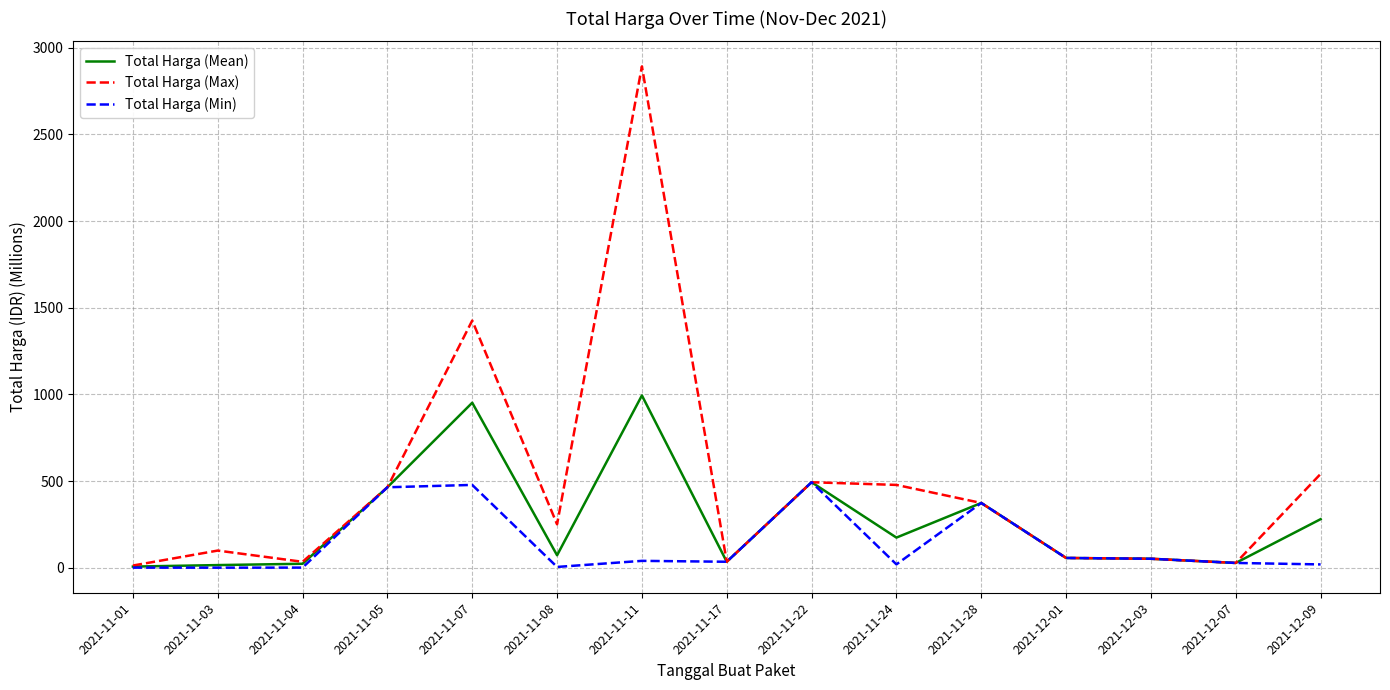

Rank the series by their maximum value, from highest to lowest.

Total Harga (Max), Total Harga (Mean), Total Harga (Min)